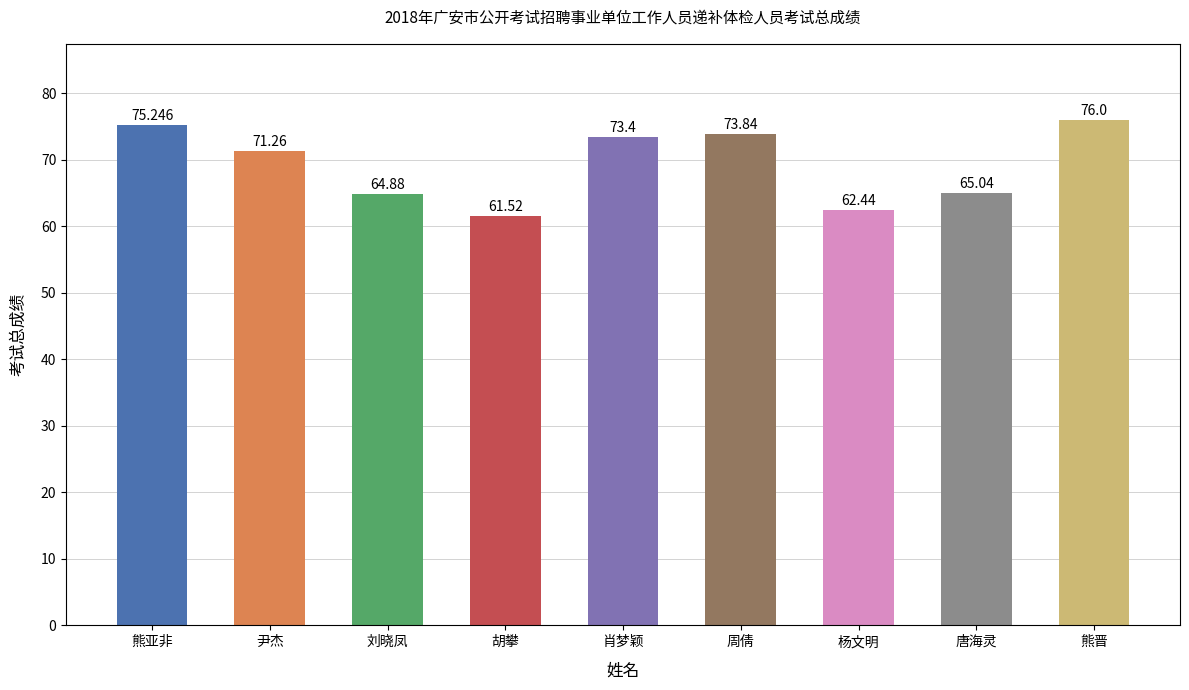

Rank the categories by value from lowest to highest.

胡攀, 杨文明, 刘晓凤, 唐海灵, 尹杰, 肖梦颖, 周倩, 熊亚非, 熊晋